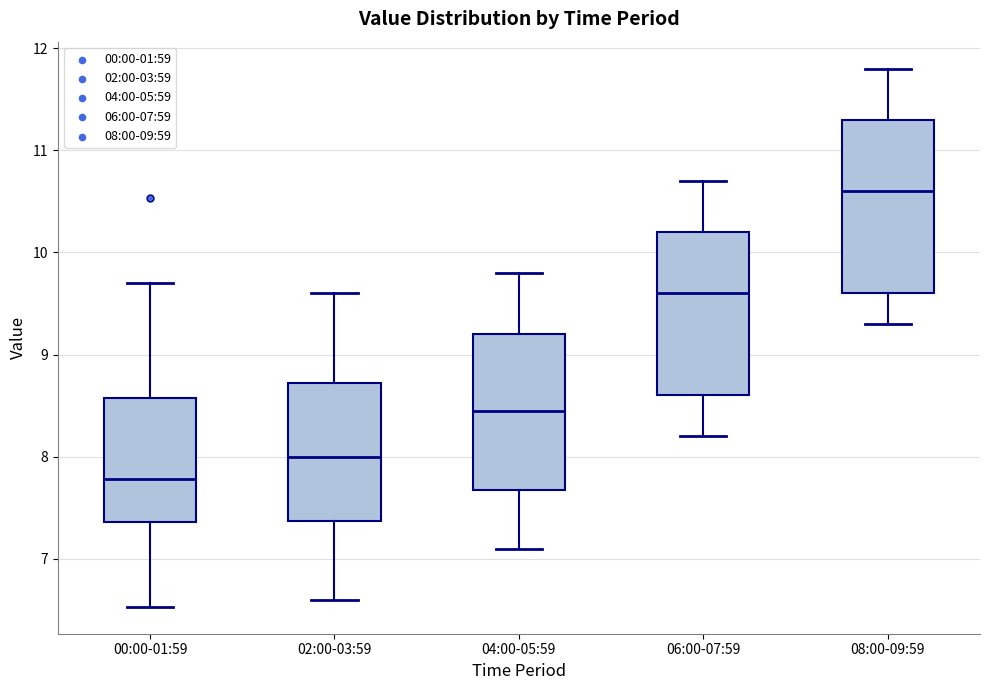

Where does the median line of the box for 04:00-05:59 sit on the y-axis? The values are not printed on the chart, so give them approximately, as read against the axis.

8.5